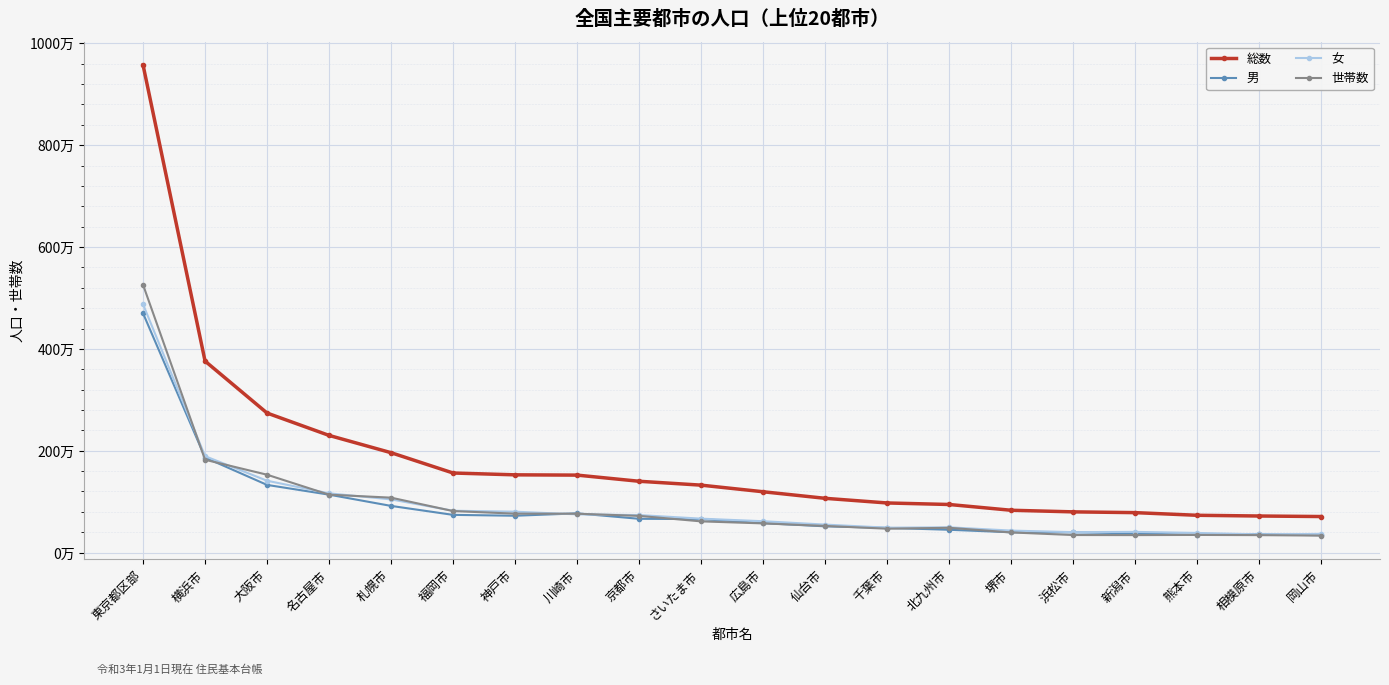

Does the chart have visible grid lines?

Yes